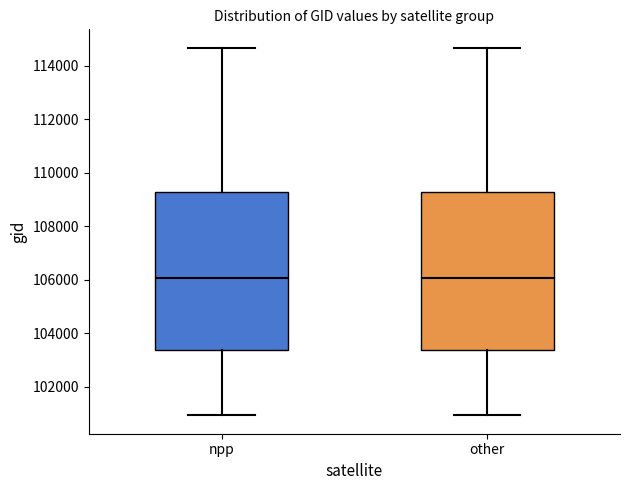

Reading left to right, transcribe this box plot: for each box, give where its median line is, the range the box spans, and where its two whiskers end, as read against the y-axis. The values are not printed on the chart, so give them approximately, as read against the axis.

npp: median 106000, box 103400 to 109200, whiskers 101000 to 114600
other: median 106000, box 103400 to 109200, whiskers 101000 to 114600